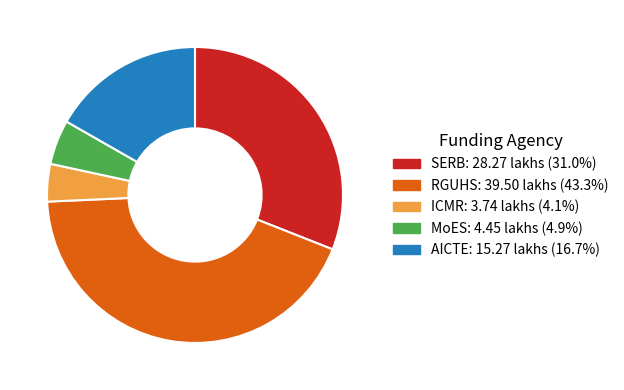

Combined, do ICMR: 3.74 lakhs (4.1%) and MoES: 4.45 lakhs (4.9%) account for over 50%?

No